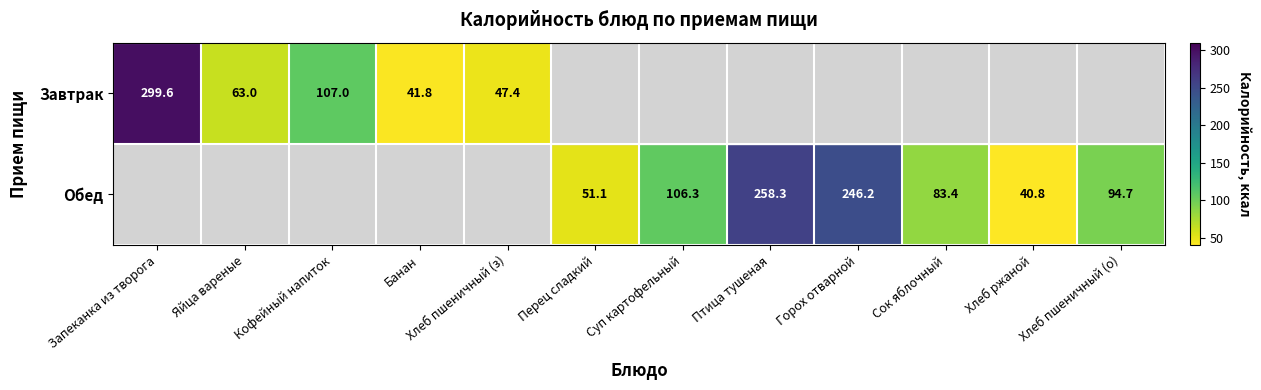

Is it true that Обед equals 83.4 at Сок яблочный?

True